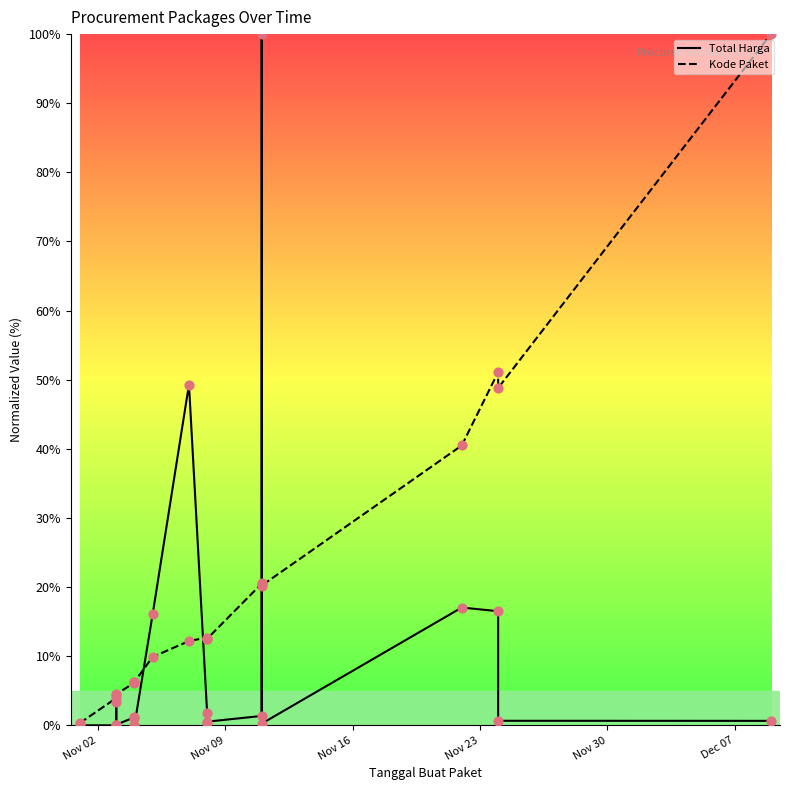

Is the value of Total Harga at 11 greater than the value of Kode Paket at 13?

No